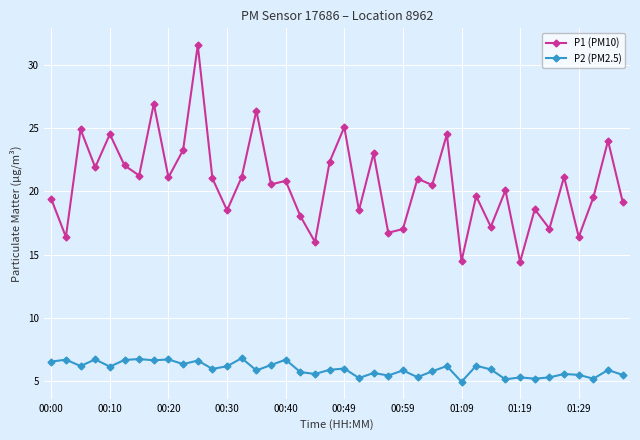

At how many categories does at least one series exceed 10?

40